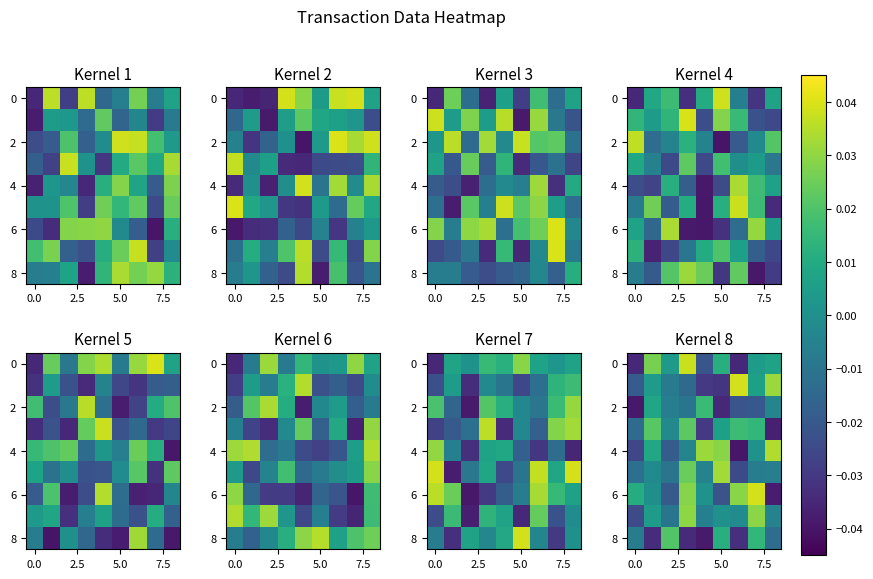

The value of row_8 at 5.0 is -0.0. True or false?

False